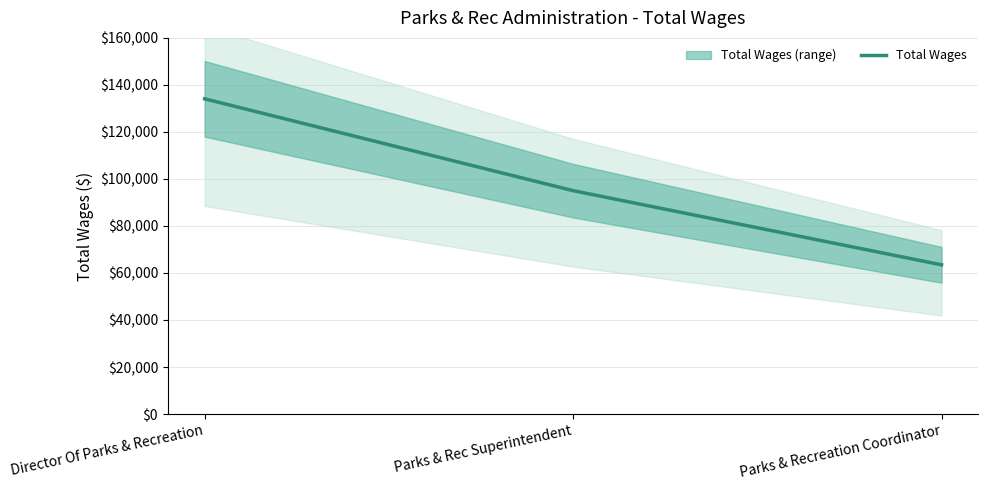

Approximately how many times larger is the value at Parks & Recreation Coordinator compared to Director Of Parks & Recreation?

0.5